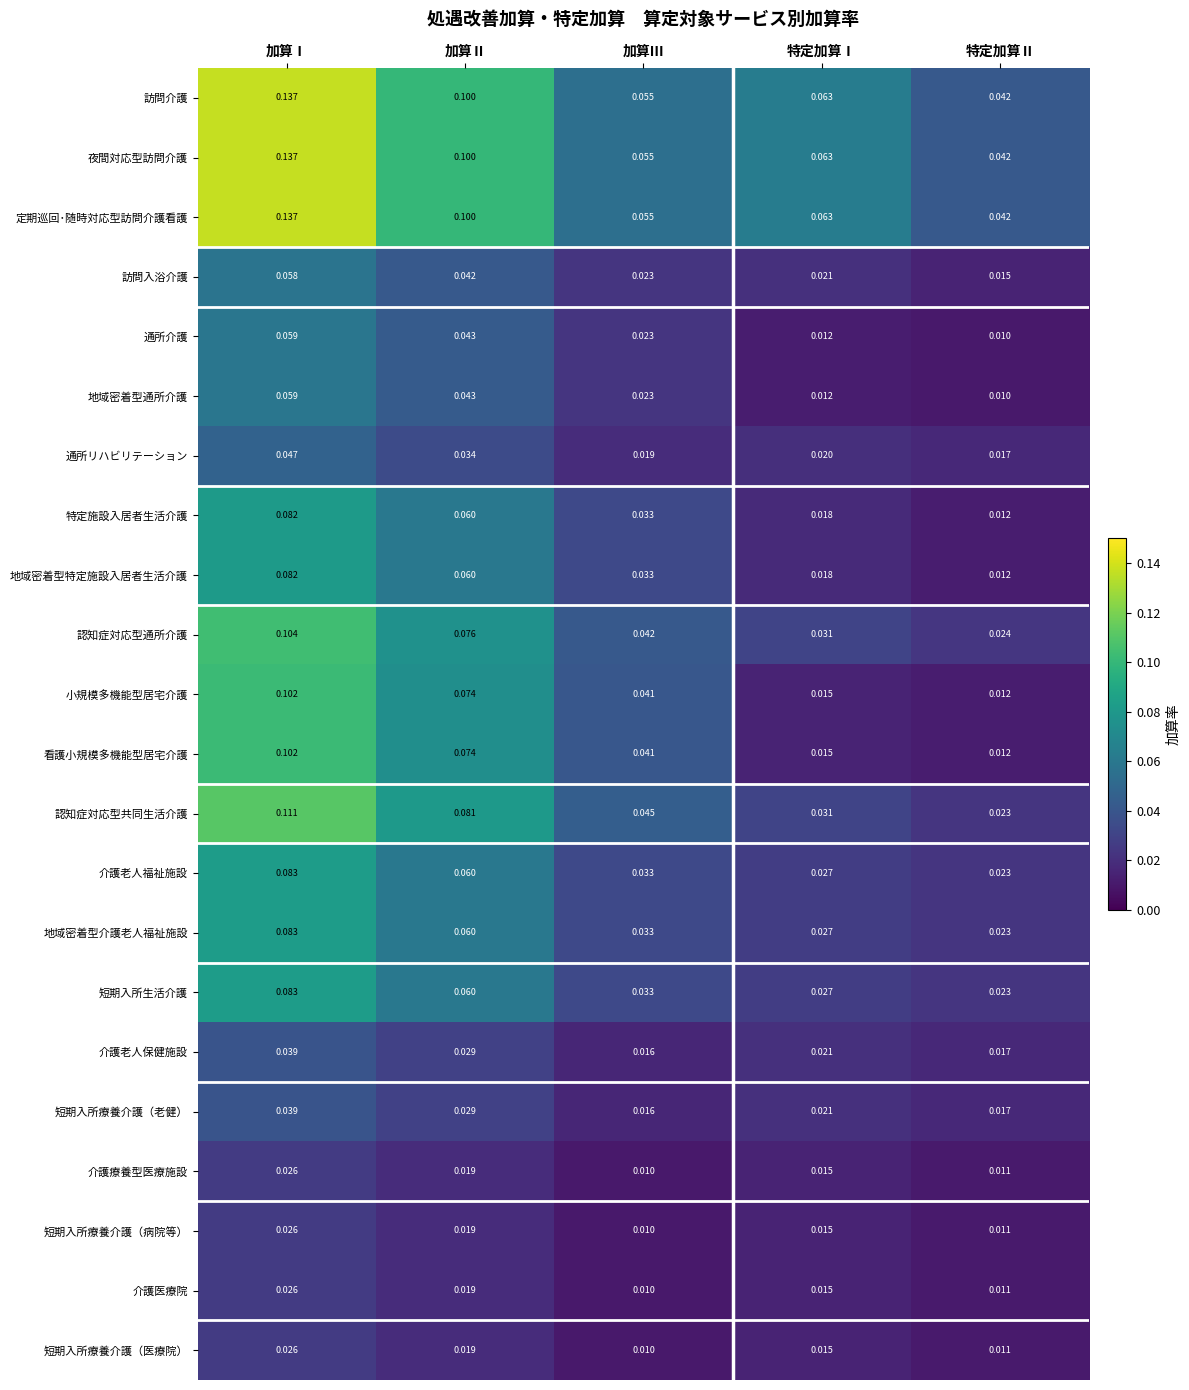

At which category is the sum across all series the highest?

加算Ⅰ